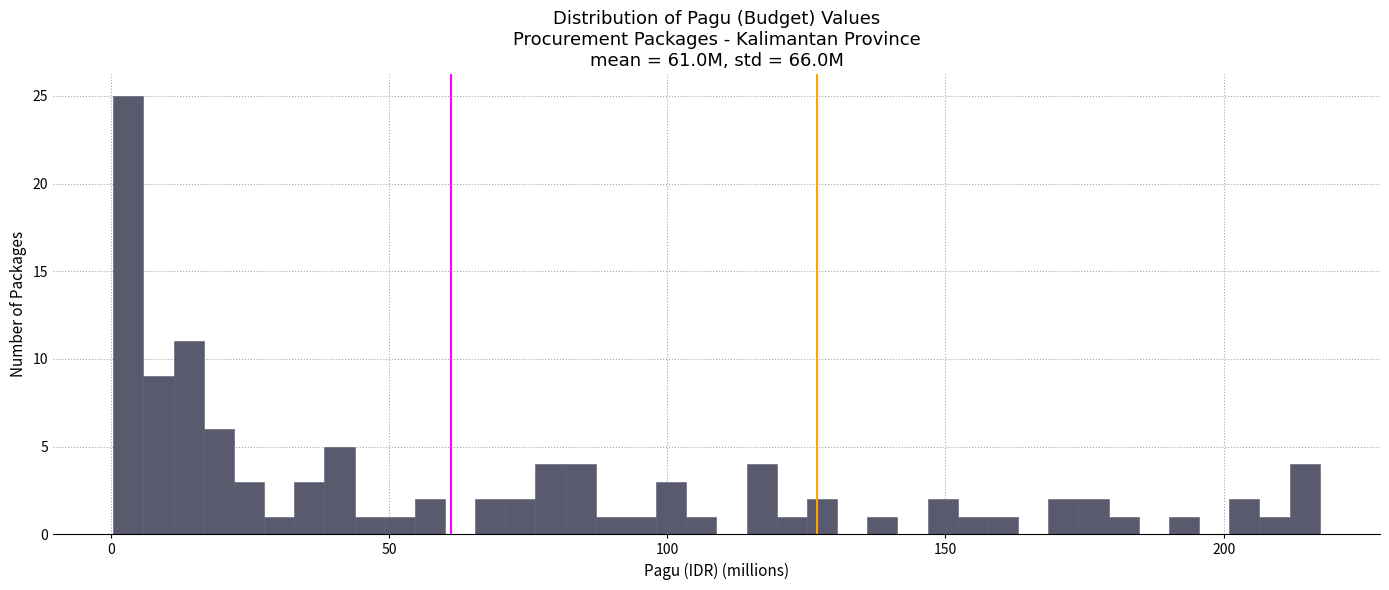

Read against the x-axis, roughly where is the centre of the tallest bar?

5